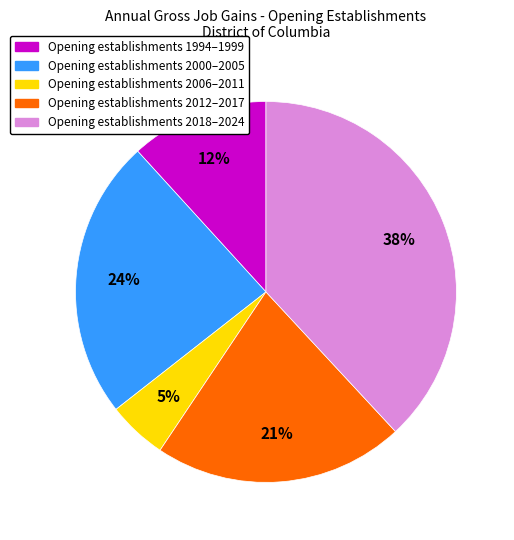

To the nearest percent, what is the difference between the largest and smallest slice percentages?

33%